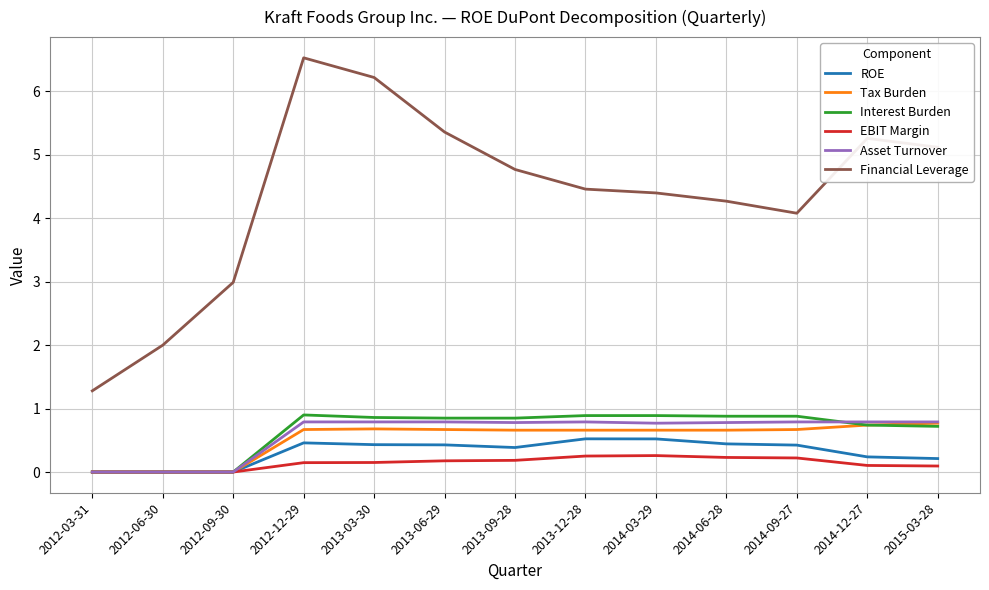

Which category has the highest value in the Financial Leverage series?

2012-12-29